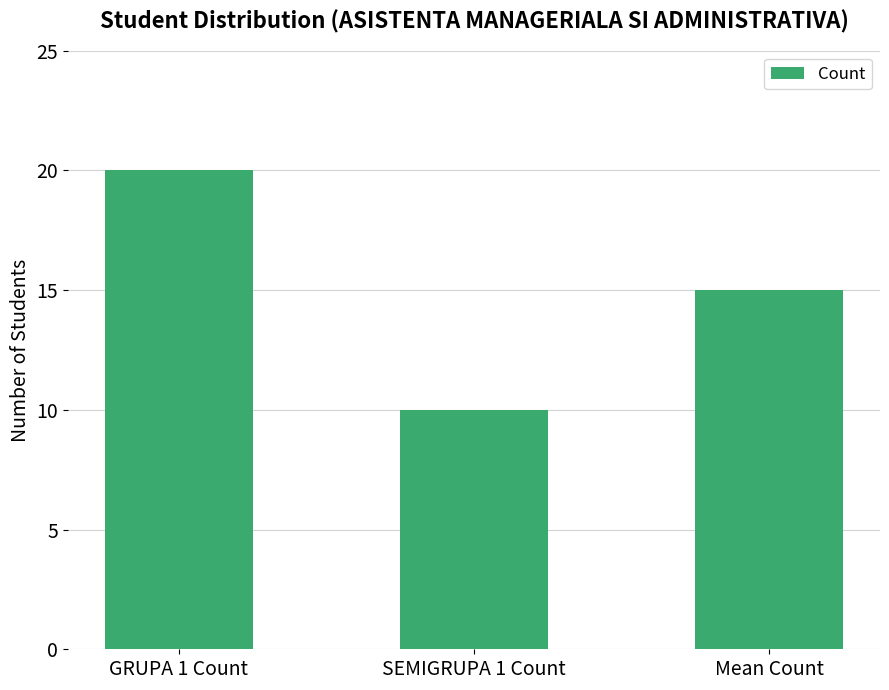

List the labels in order of value, smallest first.

SEMIGRUPA 1 Count, Mean Count, GRUPA 1 Count